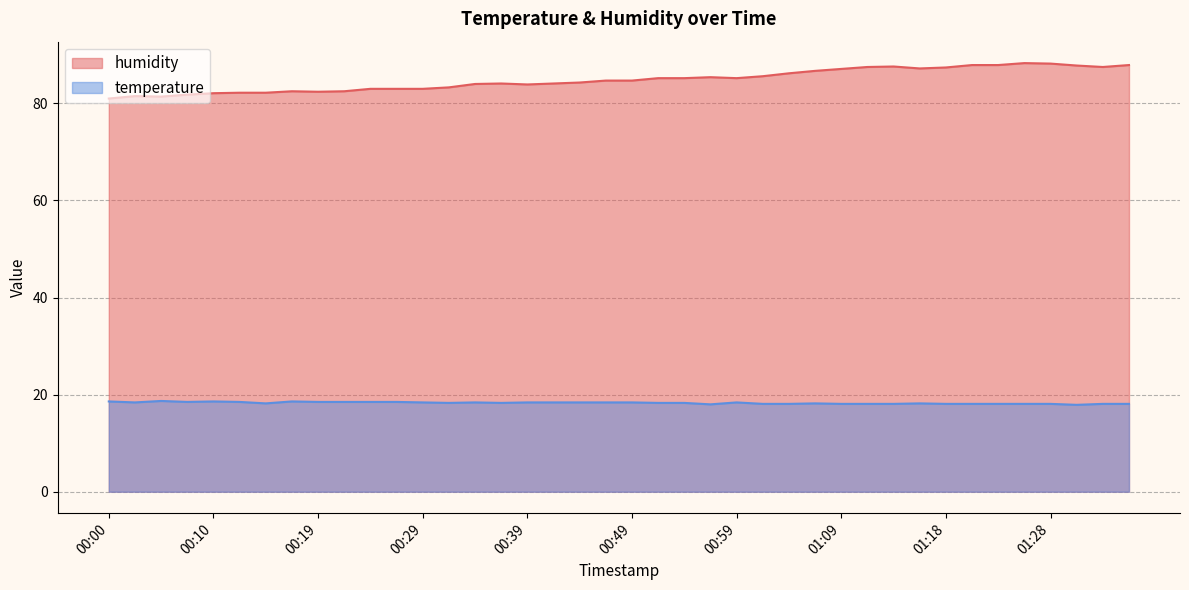

Reading left to right, transcribe all the data shown in this chart.

humidity: 81.0	81.5	81.4	81.8	82.1	82.2	82.2	82.5	82.4	82.5	83.0	83.0	83.0	83.3	84.0	84.1	83.9	84.1	84.3	84.7	84.7	85.2	85.2	85.4	85.2	85.6	86.2	86.7	87.1	87.5	87.6	87.2	87.4	87.9	87.9	88.3	88.2	87.8	87.5	87.9
temperature: 18.6	18.4	18.7	18.5	18.6	18.5	18.2	18.6	18.5	18.5	18.5	18.5	18.4	18.3	18.4	18.3	18.4	18.4	18.4	18.4	18.4	18.3	18.3	18.0	18.4	18.1	18.1	18.2	18.1	18.1	18.1	18.2	18.1	18.1	18.1	18.1	18.1	17.9	18.1	18.1